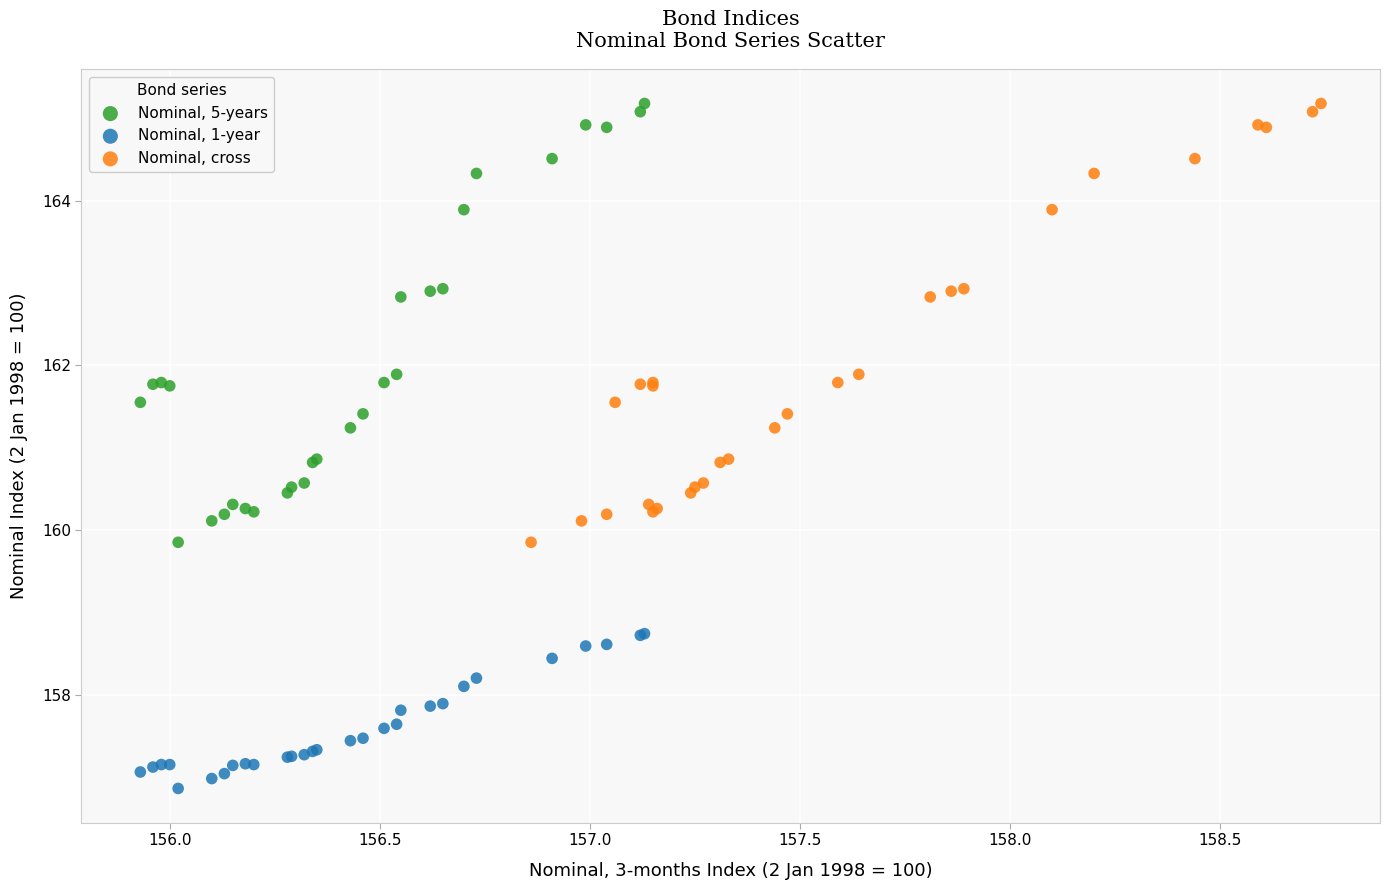

Which series reaches the minimum Y coordinate?

Nominal, 1-year